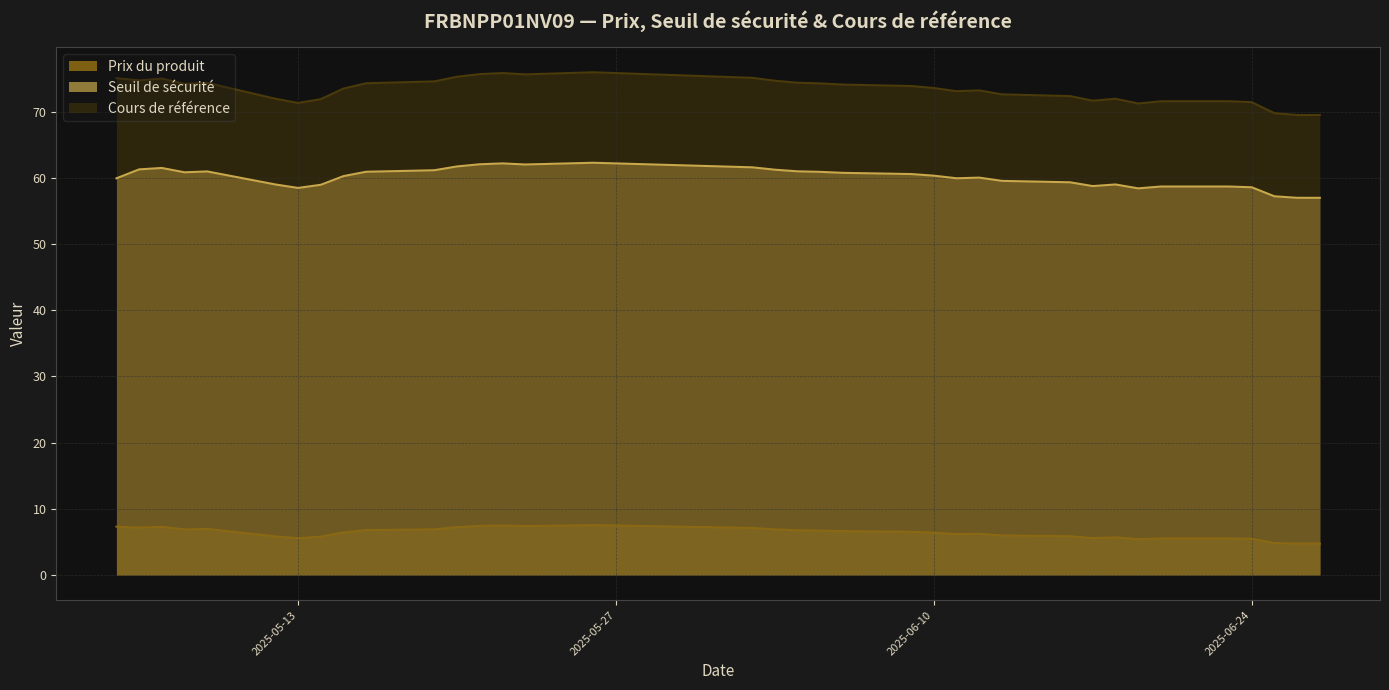

What is the difference between the highest and lowest values at 2025-05-22?

68.4